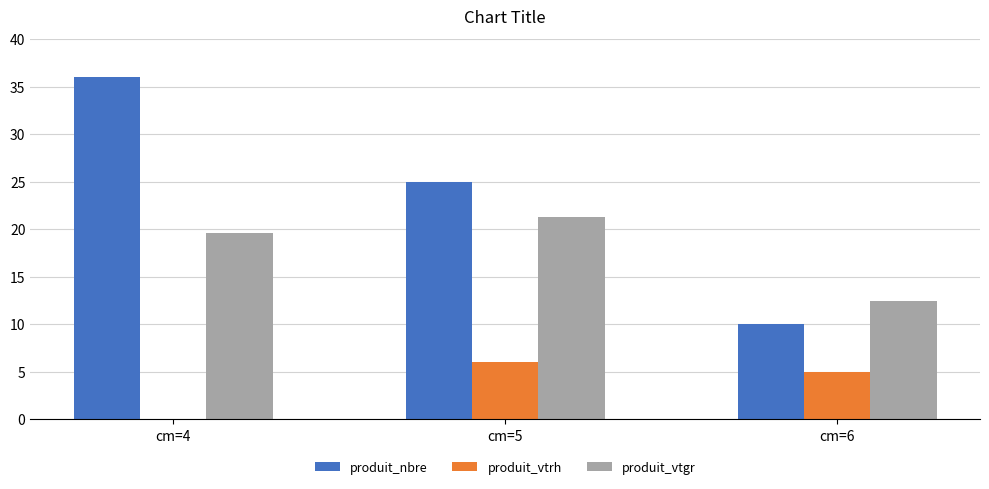

Which series changed the most between cm=4 and cm=5?

produit_nbre